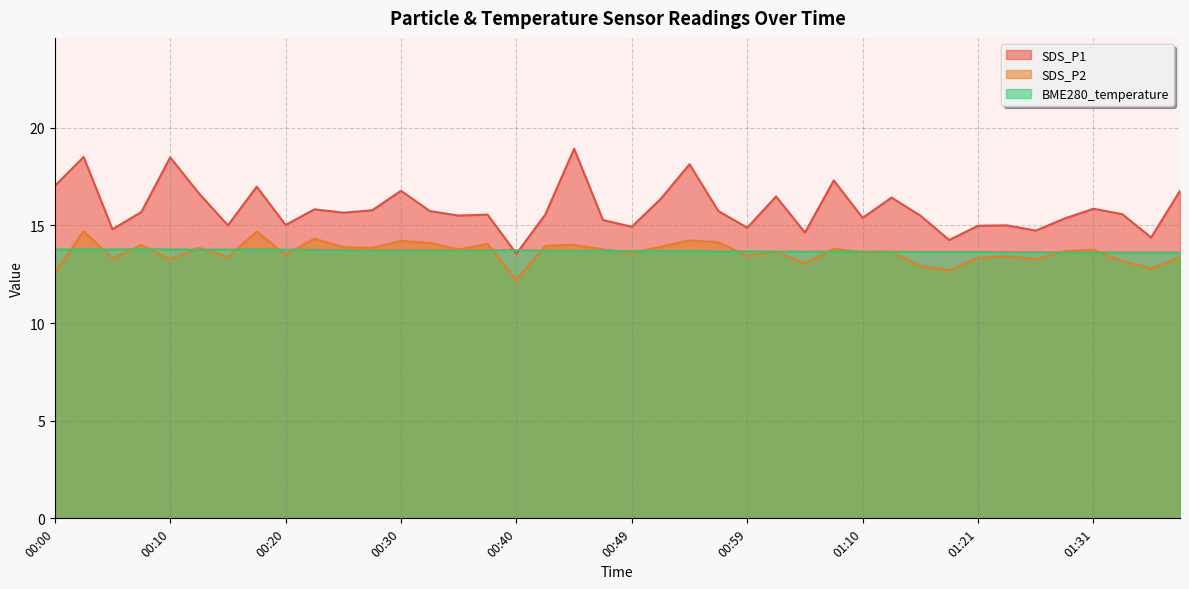

What is the sum of the SDS_P1 values at 00:45 and 01:36?

33.3